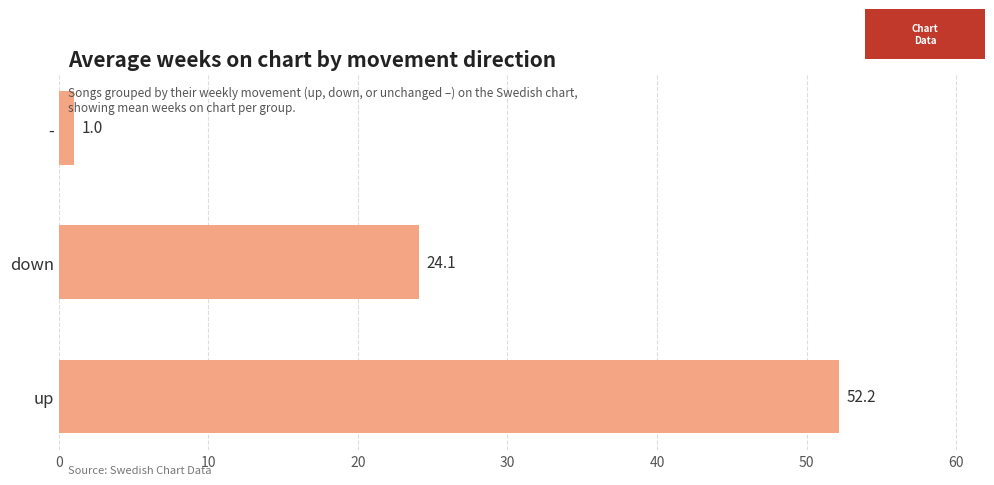

Are the bars horizontal?

Yes